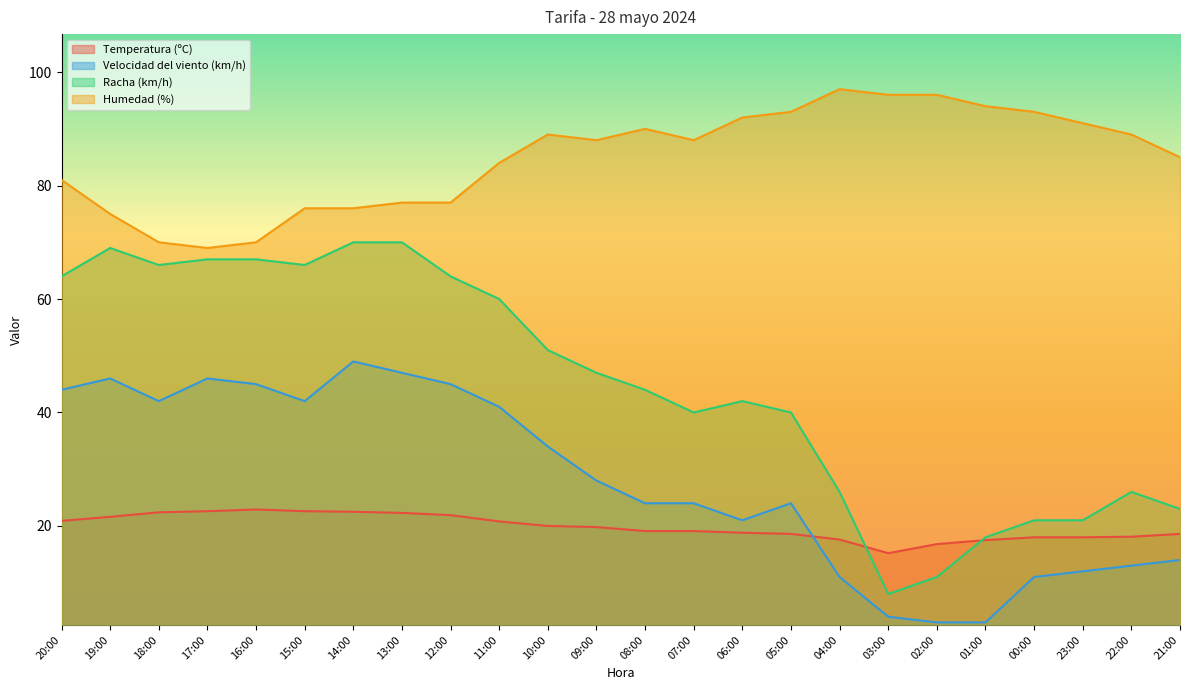

At which category does Velocidad del viento (km/h) reach its first local valley?

18:00